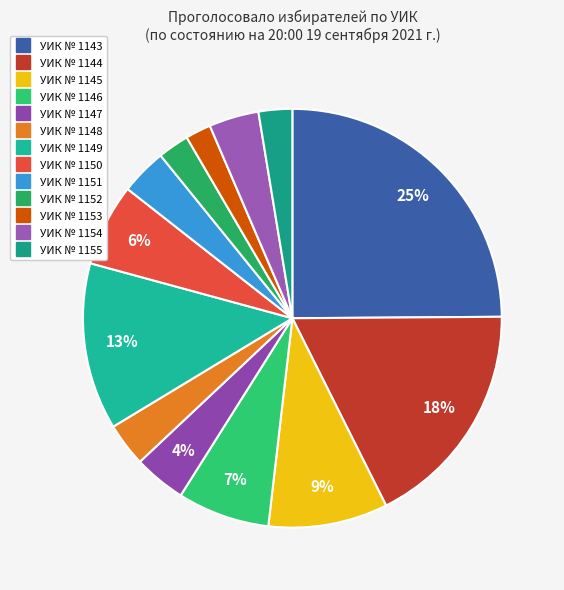

Count the number of slices in the pie.

13